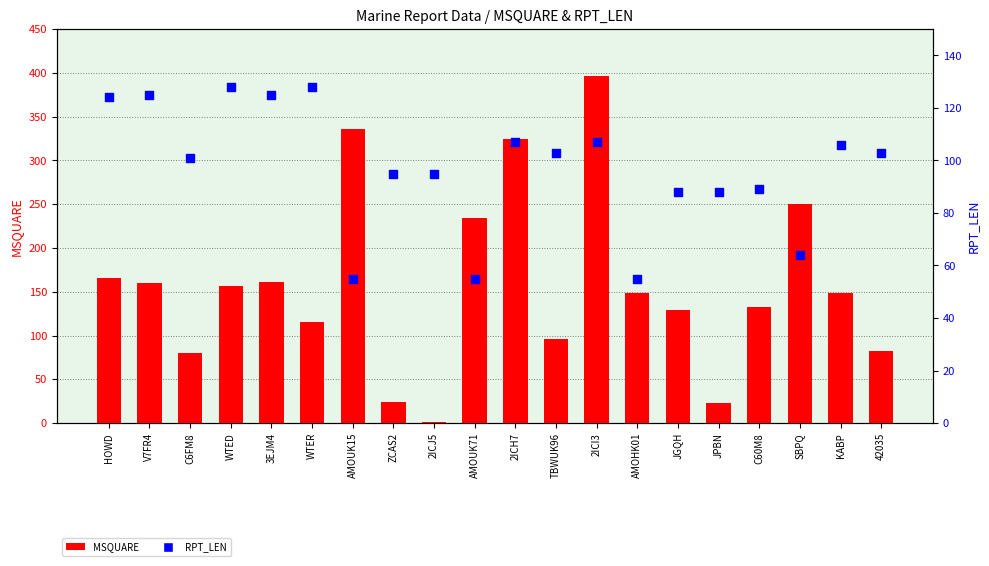

Which series reaches the minimum Y coordinate?

MSQUARE